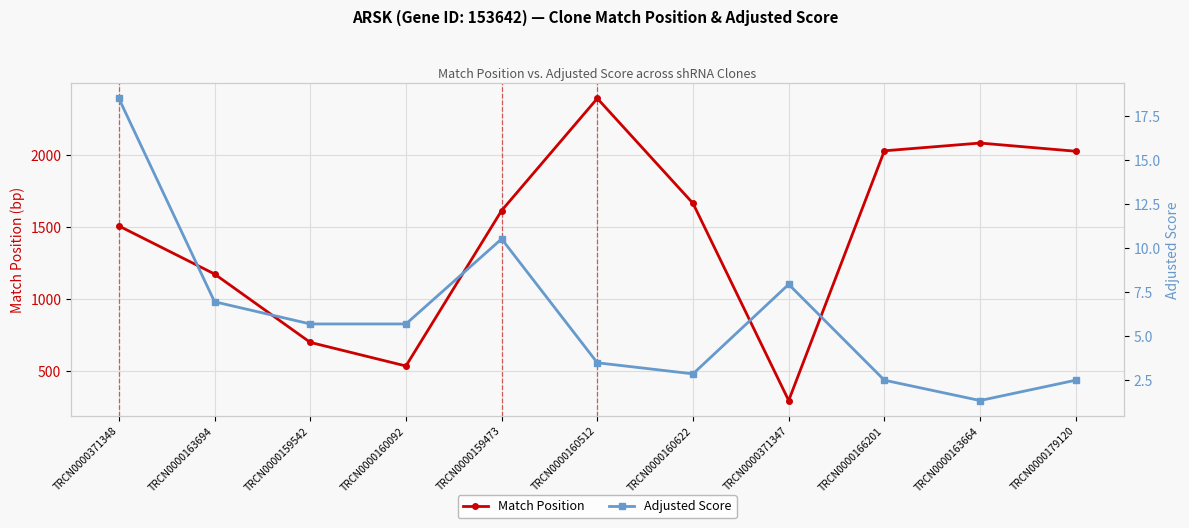

What position from the right is TRCN0000163664?

2